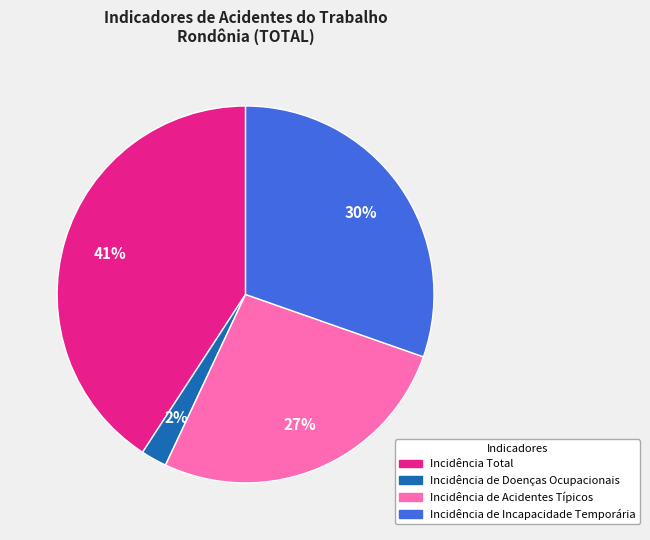

Rank the categories by value from lowest to highest.

Incidência de Doenças Ocupacionais, Incidência de Acidentes Típicos, Incidência de Incapacidade Temporária, Incidência Total